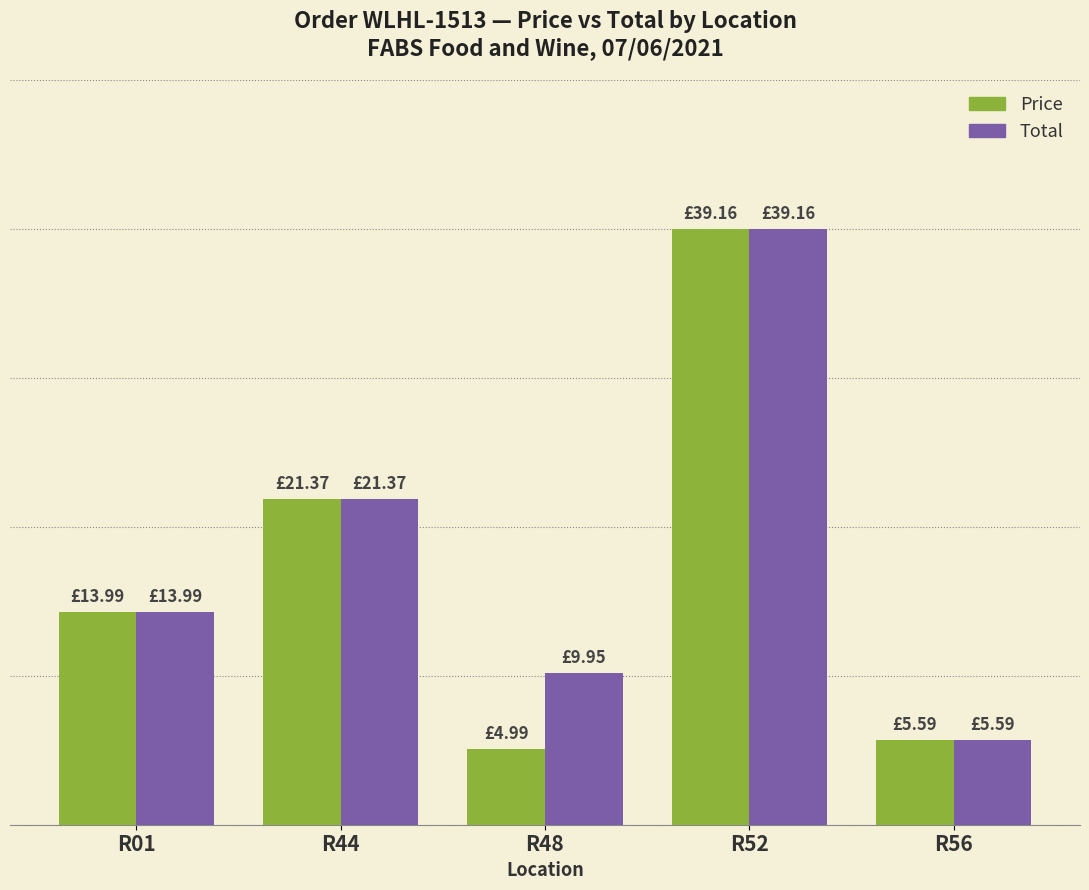

What is the average value of the Price series?

17.0